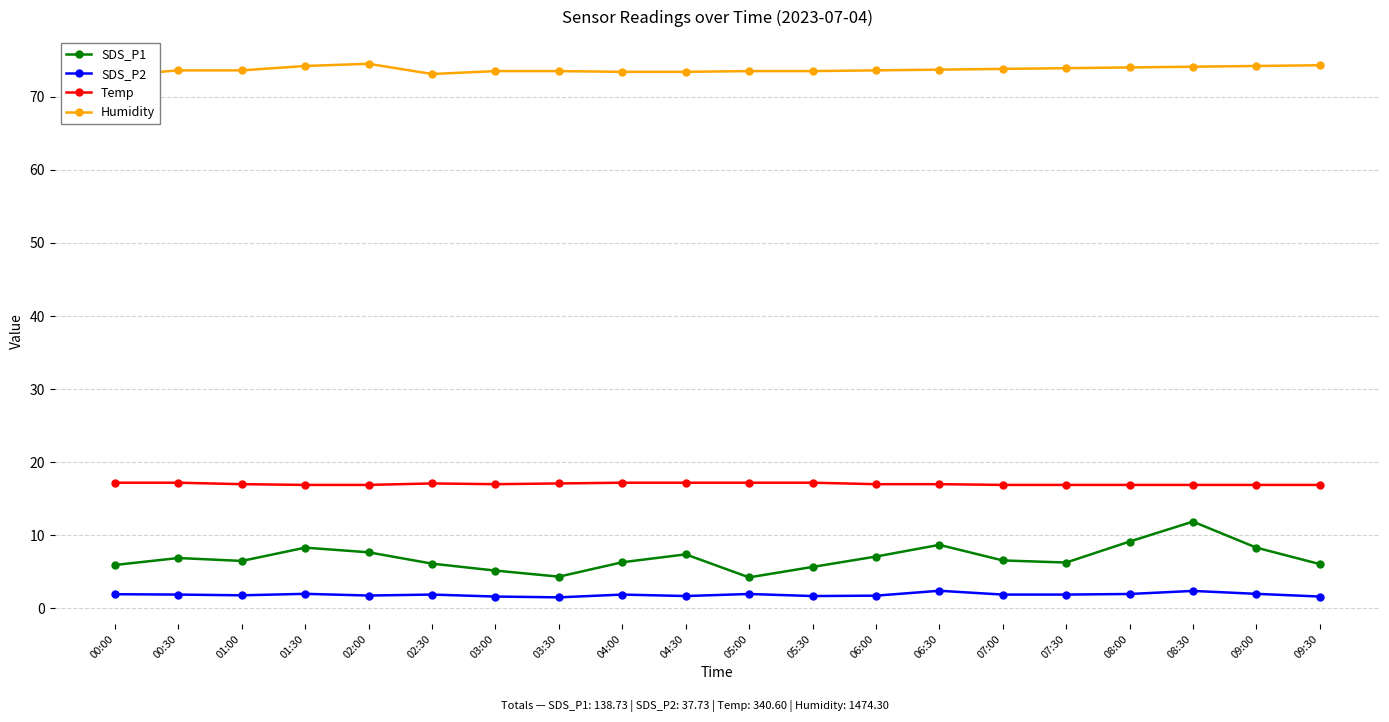

At which category does SDS_P2 reach its first local valley?

01:00